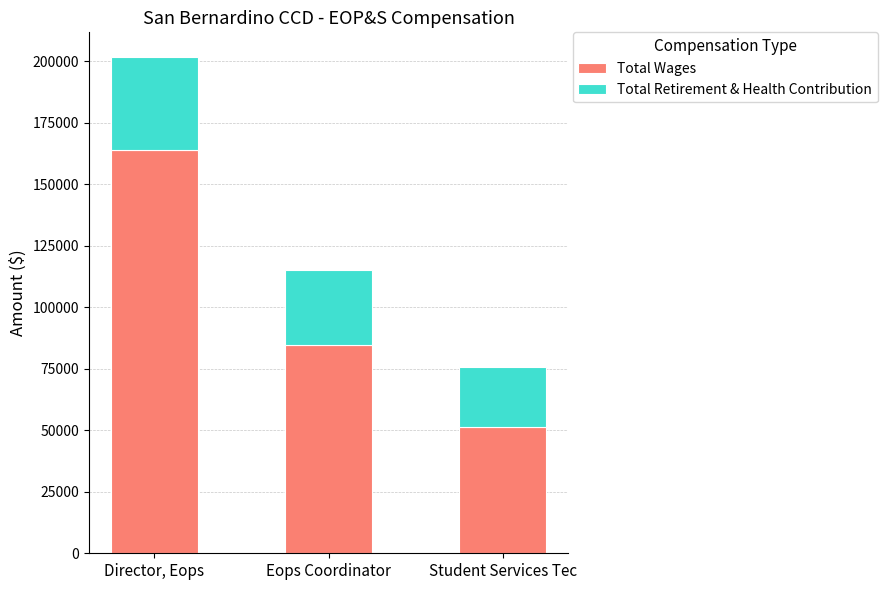

Which category has the lowest value in the Total Wages series?

Student Services Tec